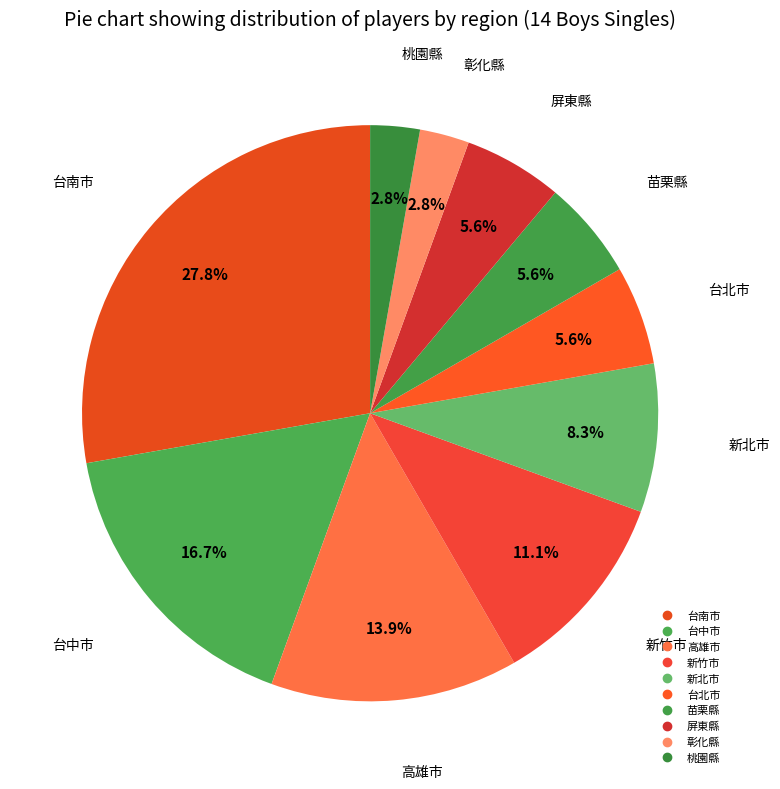

Count the number of slices in the pie.

10